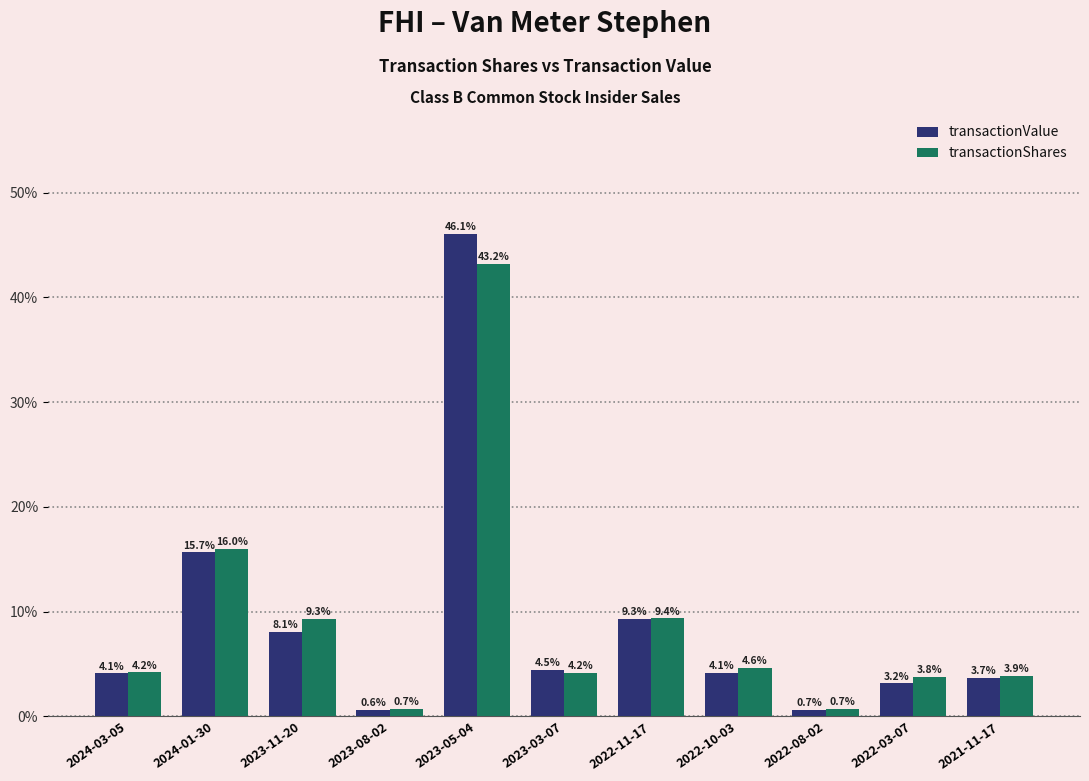

At which category is the sum across all series the highest?

2023-05-04